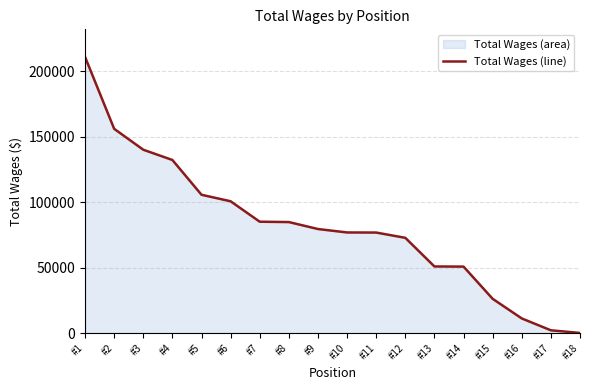

Between #2 and #11, which is larger?

#2